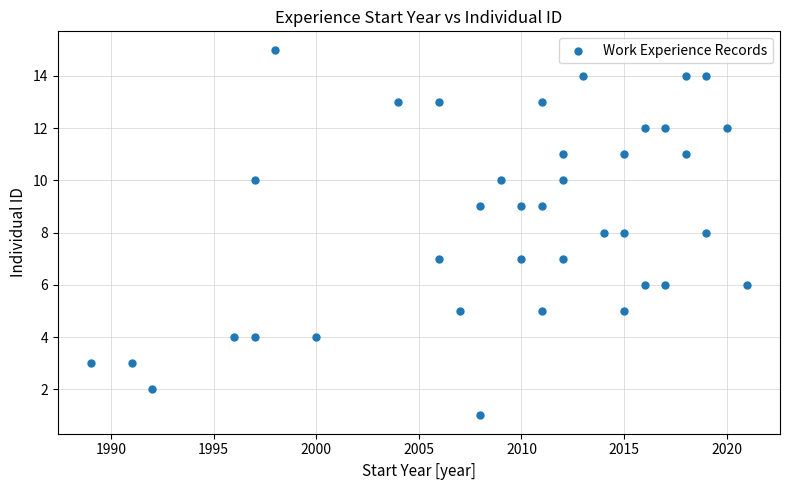

What is the range of Y values (max minus min)?

14